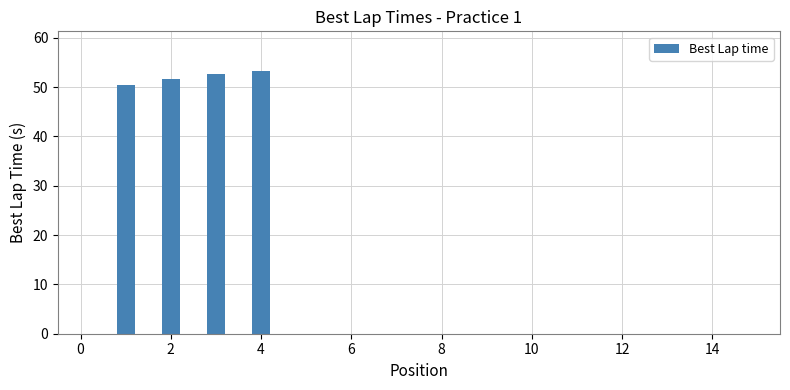

What is the greatest value displayed?

53.3